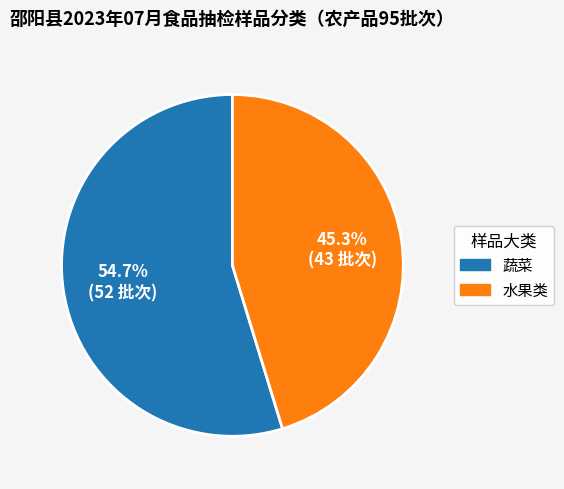

The 水果类 slice represents 57% of the pie. True or false?

False